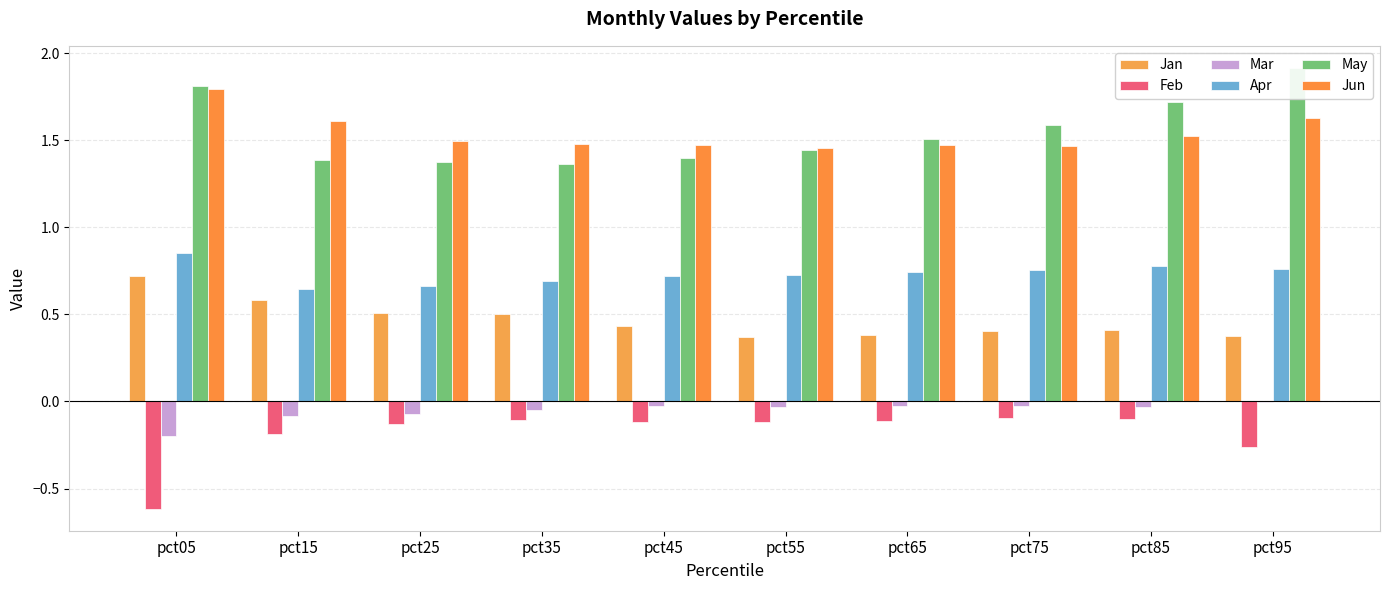

Rank the categories by Jan value from lowest to highest.

pct55, pct95, pct65, pct75, pct85, pct45, pct35, pct25, pct15, pct05